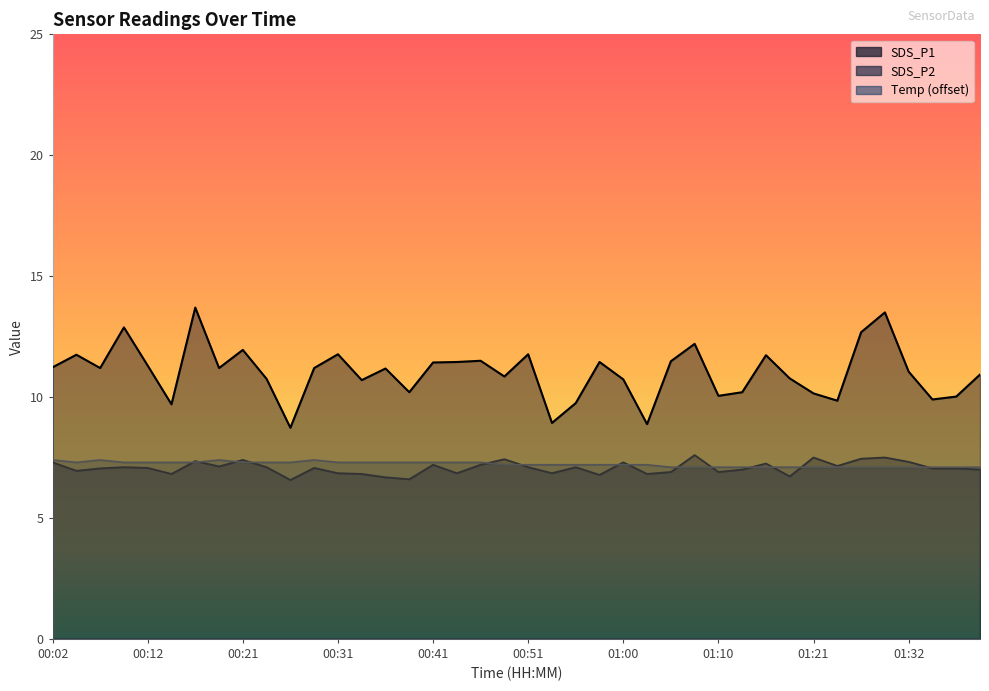

Rank the series at 00:26 from highest to lowest value.

SDS_P1, Temp, SDS_P2